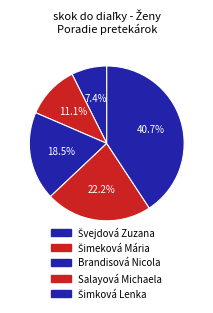

How many segments does this pie chart have?

5